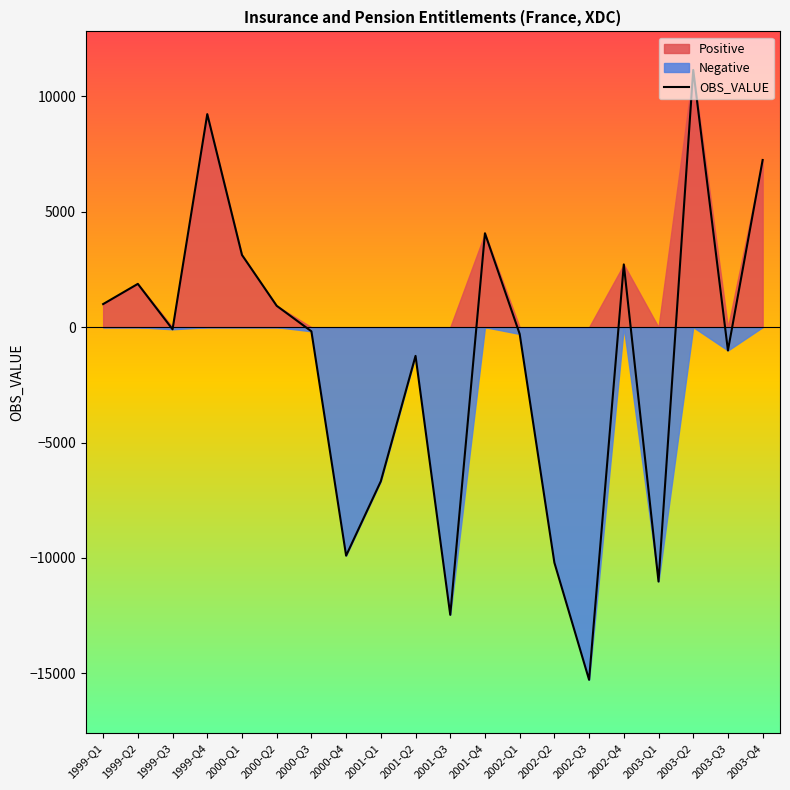

What is the greatest value displayed?

11147